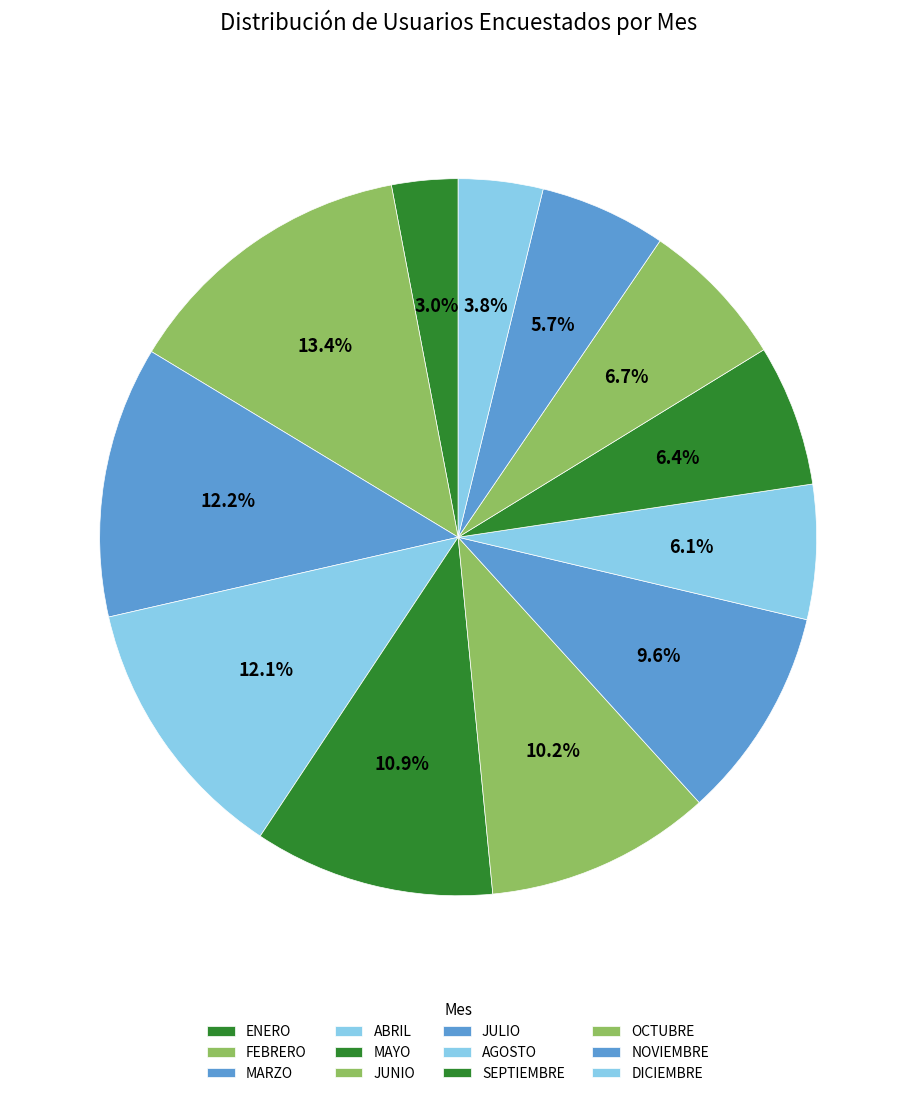

Is there any slice that represents more than half of the pie?

No